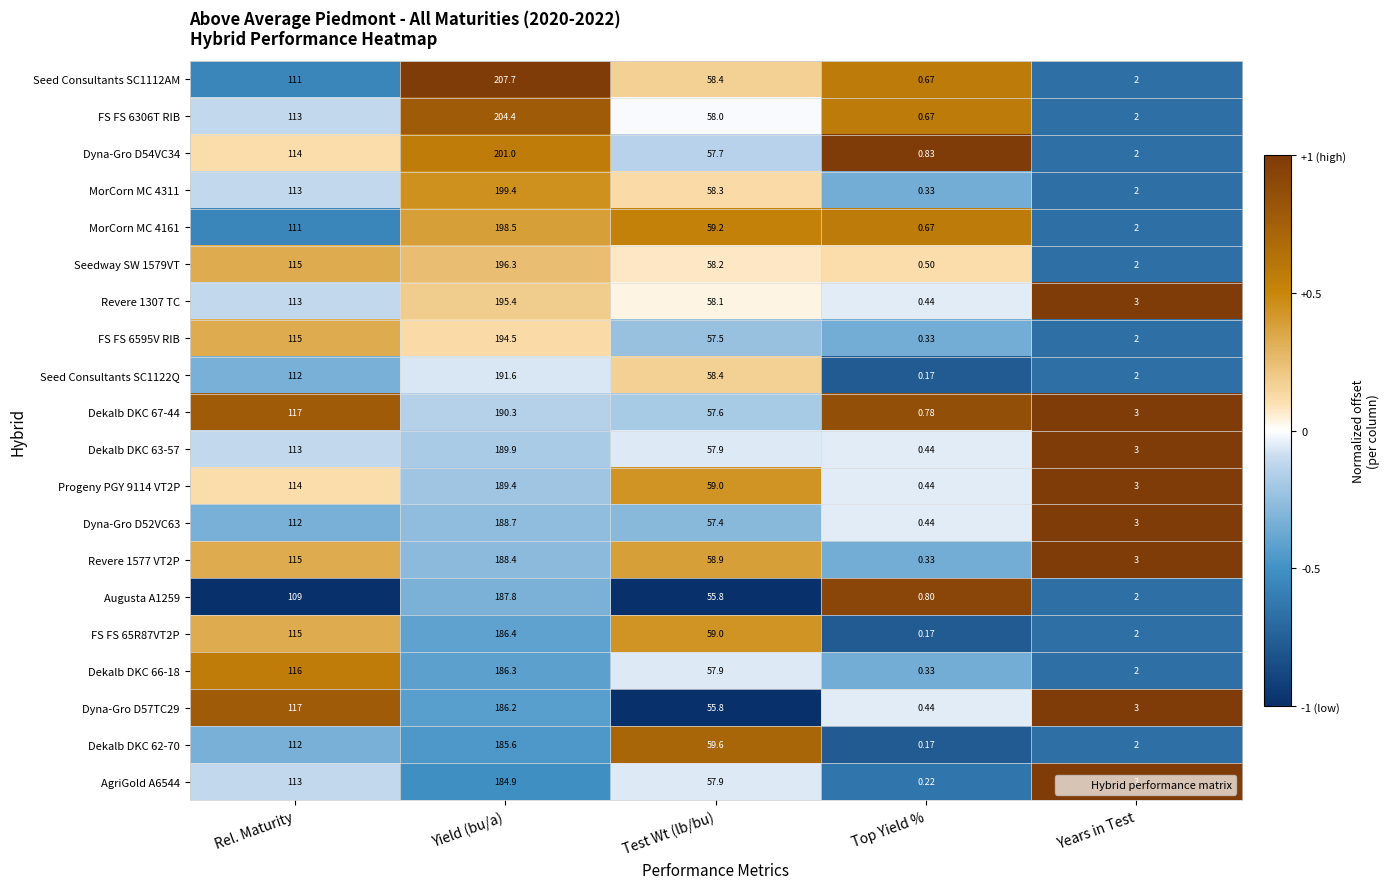

Which label corresponds to the smallest value in the chart?

Top Yield %